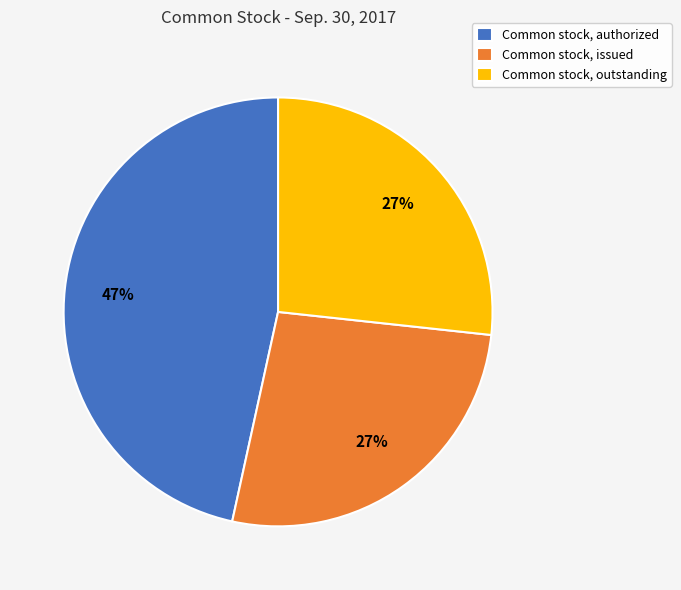

Which has a higher value, Common stock, issued or Common stock, authorized?

Common stock, authorized